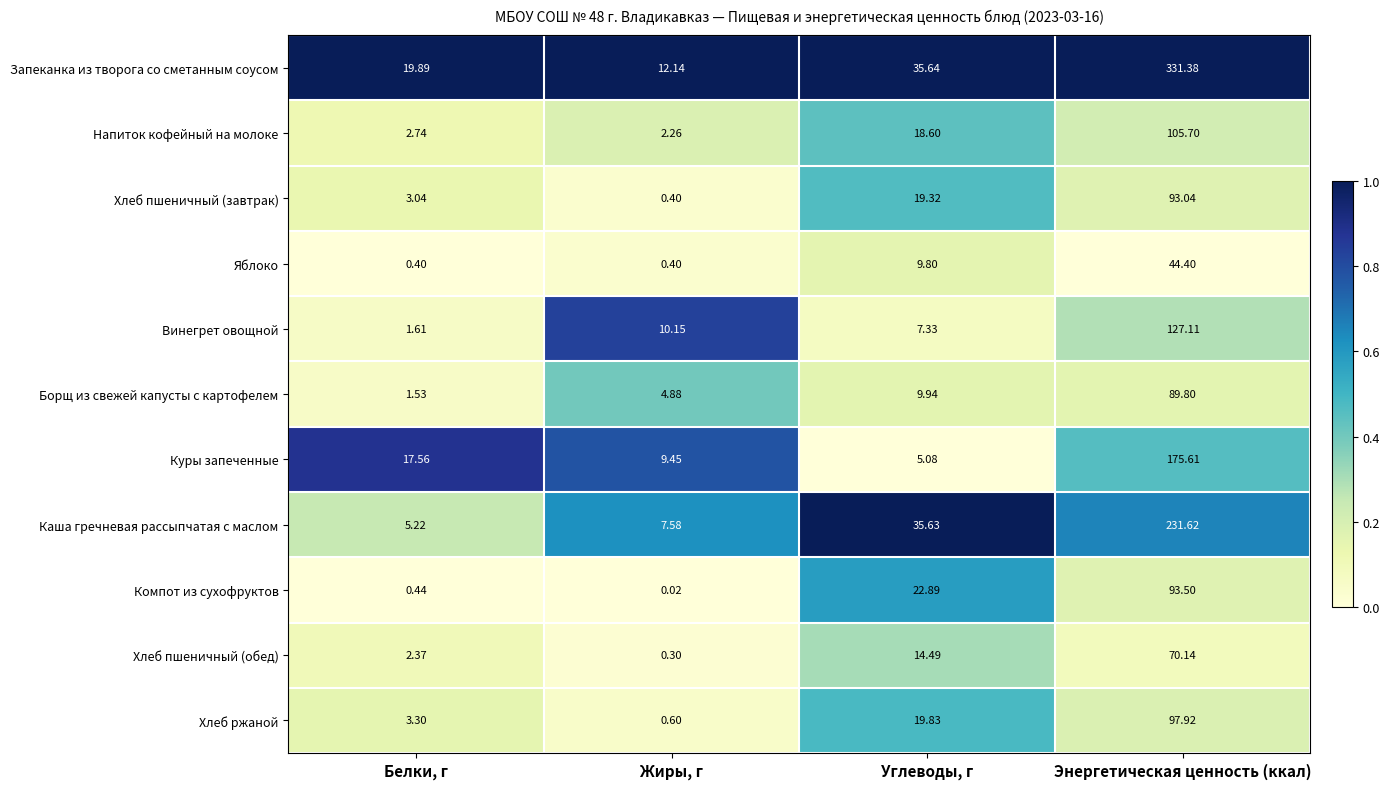

Which series has the largest range (max minus min)?

Запеканка из творога со сметанным соусом